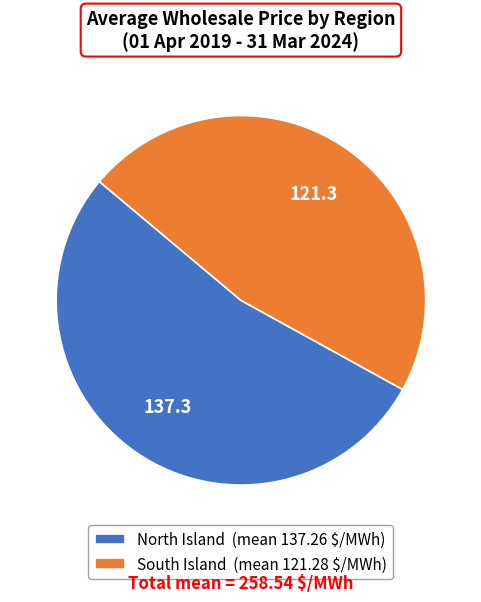

How many segments does this pie chart have?

2